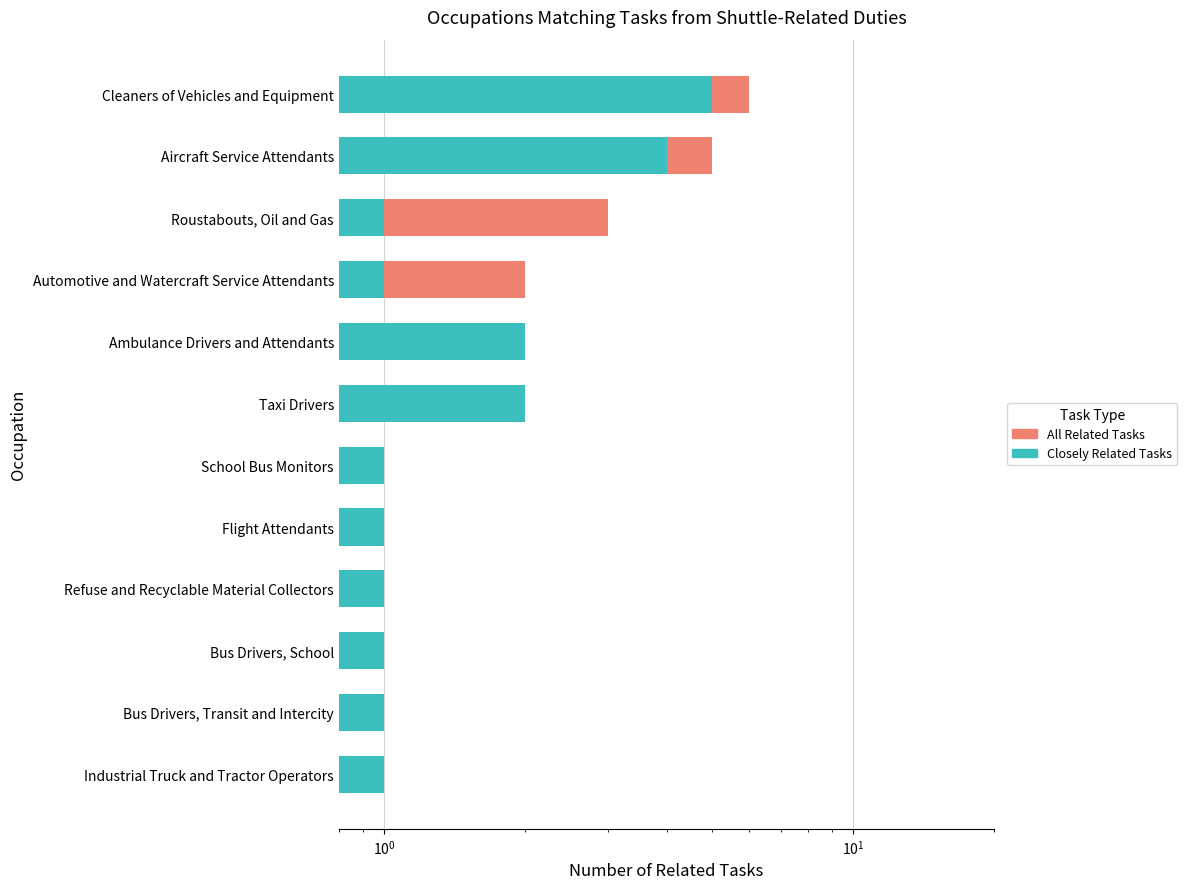

List the series in order of their peak value, highest first.

All Related Tasks, Closely Related Tasks